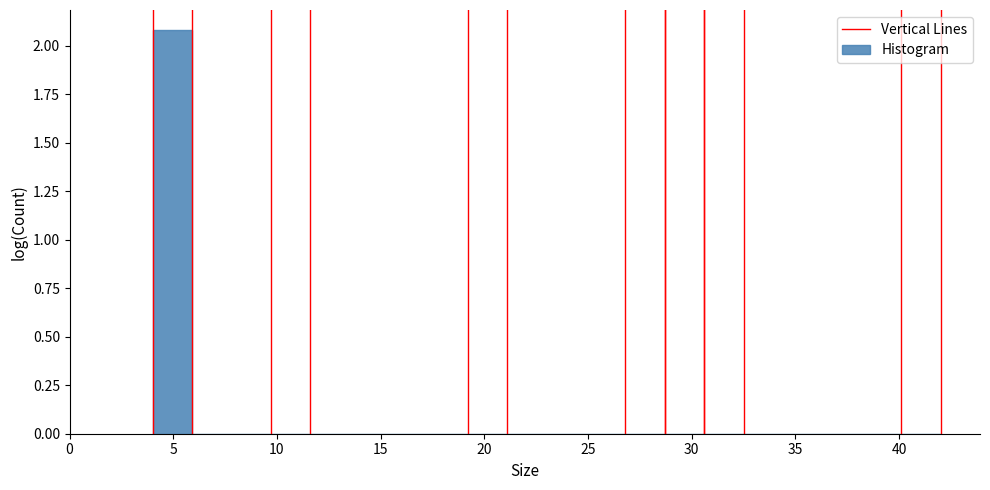

Read against the x-axis, roughly where is the centre of the tallest bar?

5.0